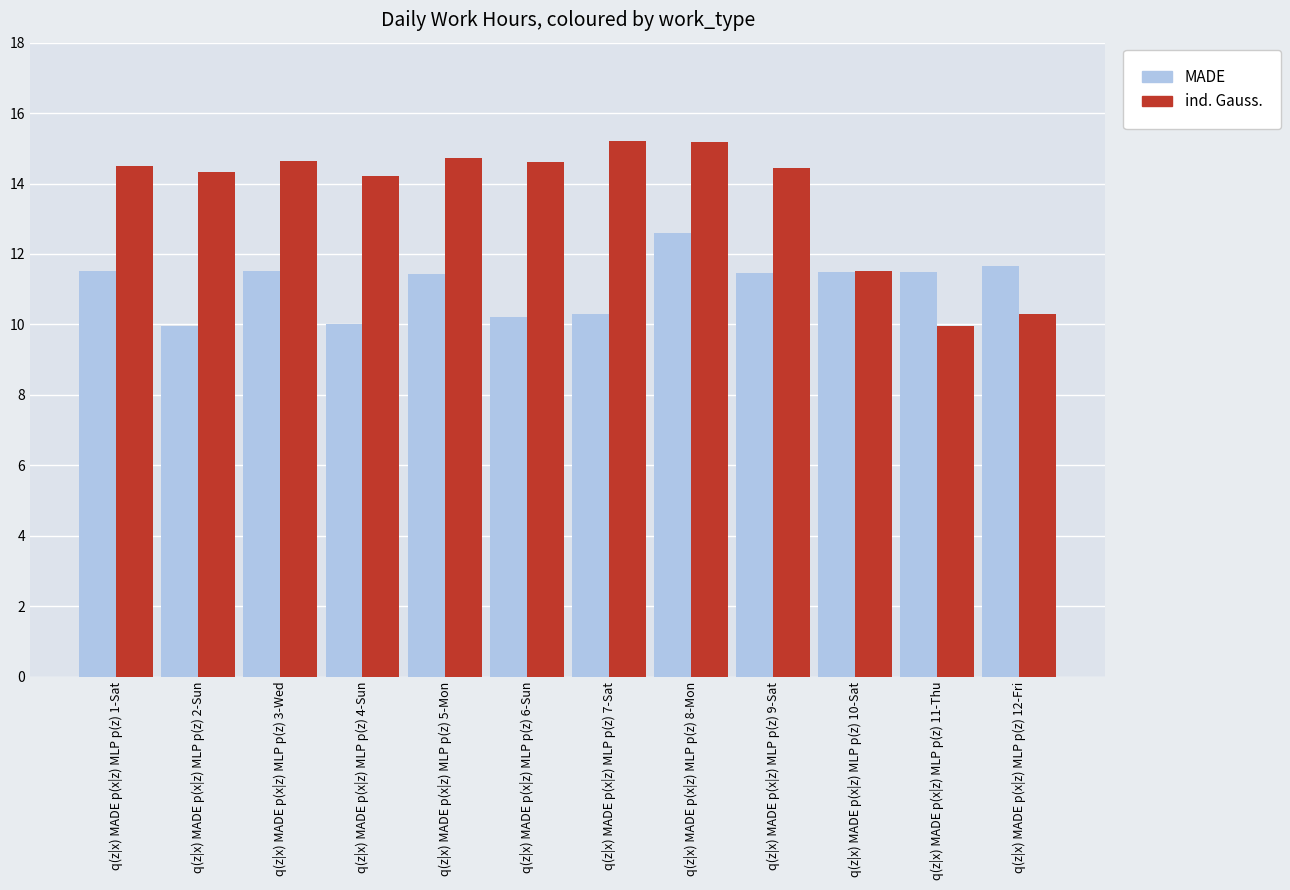

The value of ind. Gauss. at q(z|x) MADE p(x|z) MLP p(z) 6-Sun is 14.6. True or false?

True